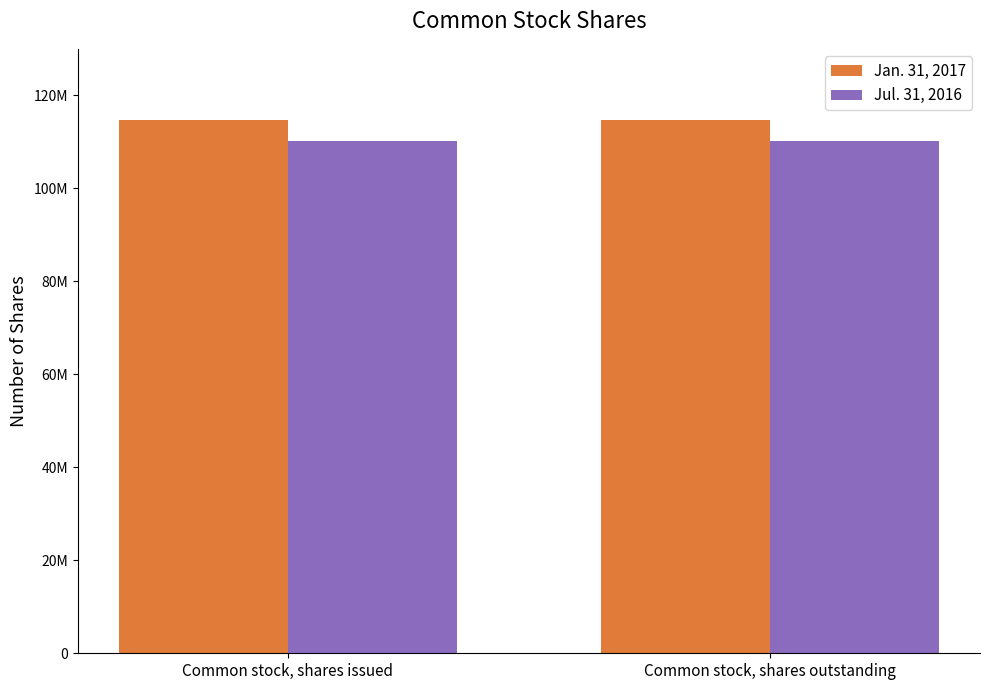

What is the value of the Jul. 31, 2016 bar at the 2nd from the left?

110122060